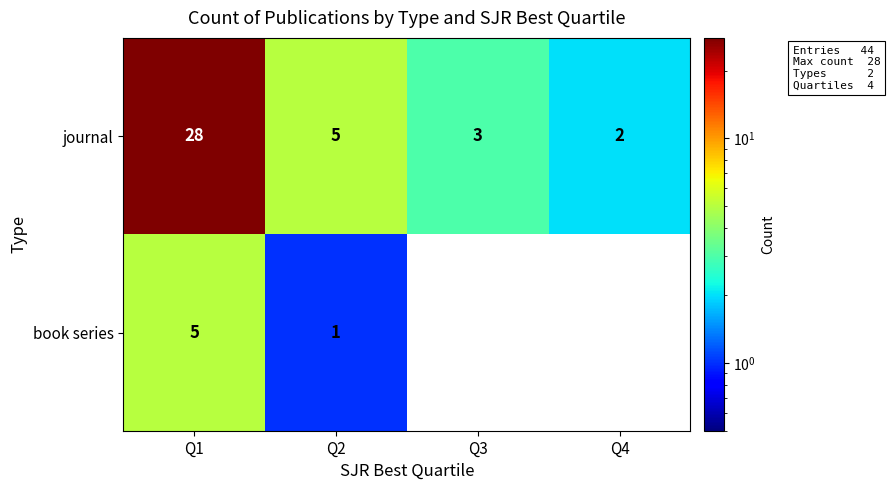

The value of book series at Q1 is 7.2. True or false?

False